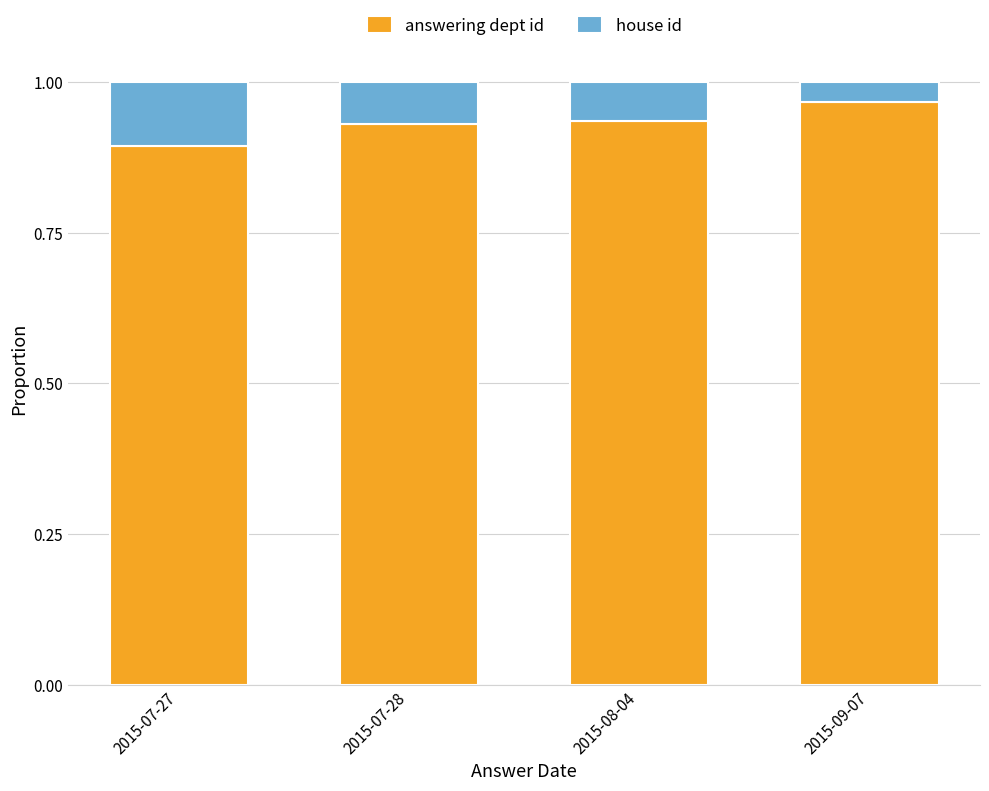

The value of answering dept id at 2015-07-28 is 0.6. True or false?

False